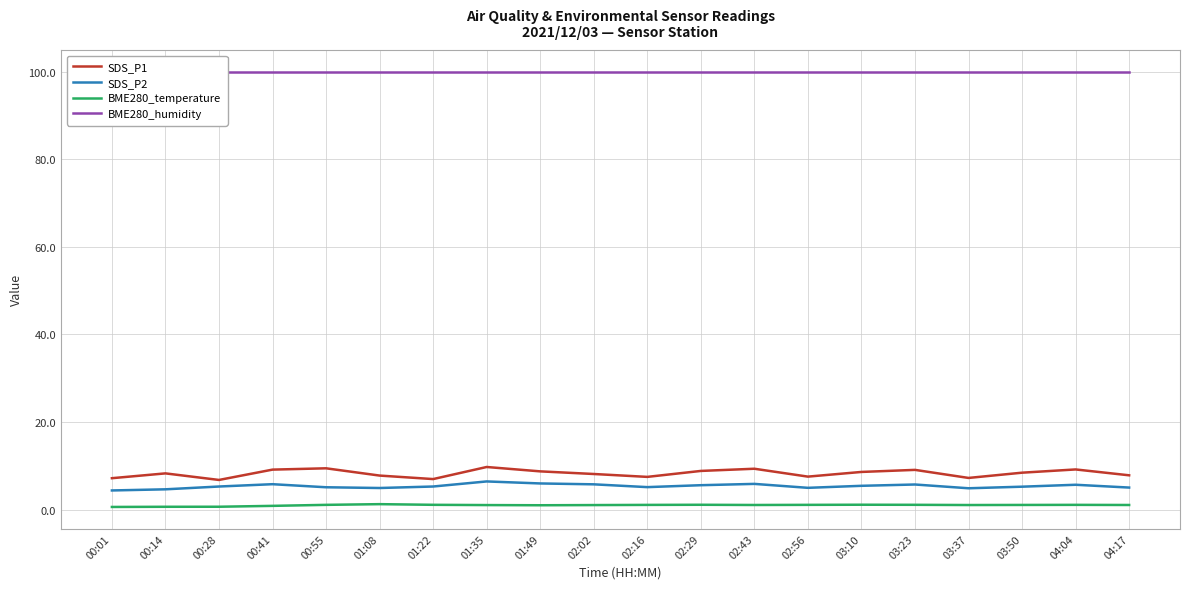

Is the value of BME280_humidity at 00:01 greater than the value of BME280_temperature at 02:43?

Yes